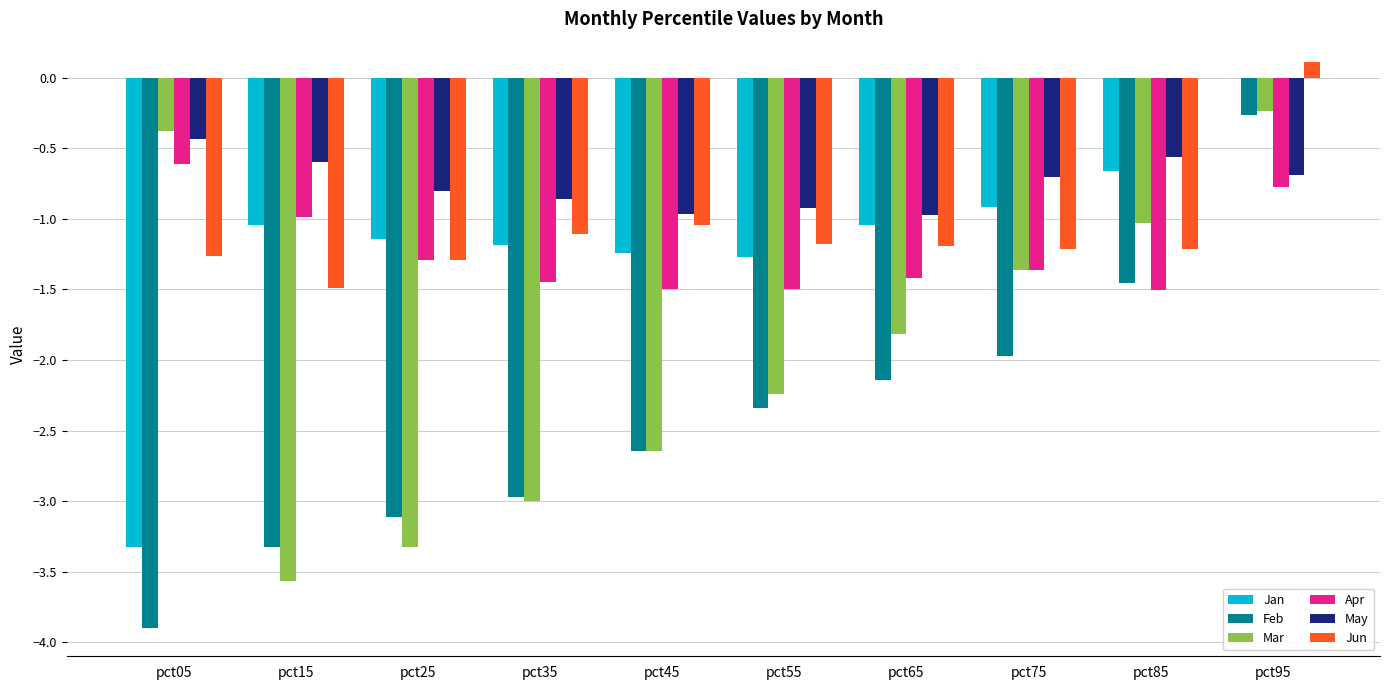

Which category has the highest value in the Feb series?

pct95